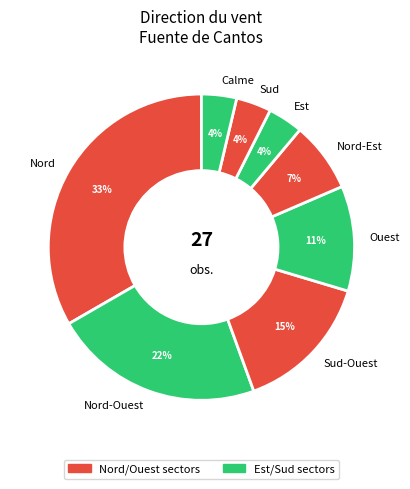

Which category has the biggest portion of the pie?

Nord